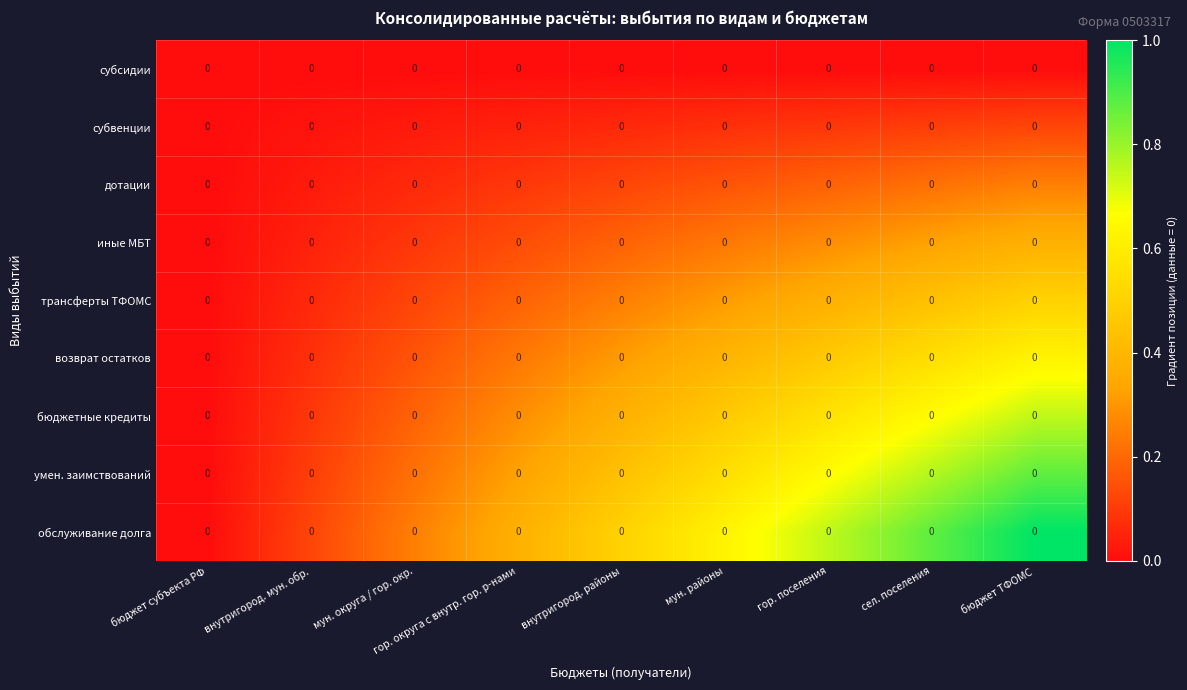

Reading left to right, extract all data points from this chart.

субсидии: бюджет субъекта РФ=0.0	внутригород. мун. обр.=0.0	мун. округа / гор. окр.=0.0	гор. округа с внутр. гор. р-нами=0.0	внутригород. районы=0.0	мун. районы=0.0	гор. поселения=0.0	сел. поселения=0.0	бюджет ТФОМС=0.0
субвенции: бюджет субъекта РФ=0.0	внутригород. мун. обр.=0.0	мун. округа / гор. окр.=0.0	гор. округа с внутр. гор. р-нами=0.0	внутригород. районы=0.0	мун. районы=0.0	гор. поселения=0.0	сел. поселения=0.0	бюджет ТФОМС=0.0
дотации: бюджет субъекта РФ=0.0	внутригород. мун. обр.=0.0	мун. округа / гор. окр.=0.0	гор. округа с внутр. гор. р-нами=0.0	внутригород. районы=0.0	мун. районы=0.0	гор. поселения=0.0	сел. поселения=0.0	бюджет ТФОМС=0.0
иные МБТ: бюджет субъекта РФ=0.0	внутригород. мун. обр.=0.0	мун. округа / гор. окр.=0.0	гор. округа с внутр. гор. р-нами=0.0	внутригород. районы=0.0	мун. районы=0.0	гор. поселения=0.0	сел. поселения=0.0	бюджет ТФОМС=0.0
трансферты ТФОМС: бюджет субъекта РФ=0.0	внутригород. мун. обр.=0.0	мун. округа / гор. окр.=0.0	гор. округа с внутр. гор. р-нами=0.0	внутригород. районы=0.0	мун. районы=0.0	гор. поселения=0.0	сел. поселения=0.0	бюджет ТФОМС=0.0
возврат остатков: бюджет субъекта РФ=0.0	внутригород. мун. обр.=0.0	мун. округа / гор. окр.=0.0	гор. округа с внутр. гор. р-нами=0.0	внутригород. районы=0.0	мун. районы=0.0	гор. поселения=0.0	сел. поселения=0.0	бюджет ТФОМС=0.0
бюджетные кредиты: бюджет субъекта РФ=0.0	внутригород. мун. обр.=0.0	мун. округа / гор. окр.=0.0	гор. округа с внутр. гор. р-нами=0.0	внутригород. районы=0.0	мун. районы=0.0	гор. поселения=0.0	сел. поселения=0.0	бюджет ТФОМС=0.0
умен. заимствований: бюджет субъекта РФ=0.0	внутригород. мун. обр.=0.0	мун. округа / гор. окр.=0.0	гор. округа с внутр. гор. р-нами=0.0	внутригород. районы=0.0	мун. районы=0.0	гор. поселения=0.0	сел. поселения=0.0	бюджет ТФОМС=0.0
обслуживание долга: бюджет субъекта РФ=0.0	внутригород. мун. обр.=0.0	мун. округа / гор. окр.=0.0	гор. округа с внутр. гор. р-нами=0.0	внутригород. районы=0.0	мун. районы=0.0	гор. поселения=0.0	сел. поселения=0.0	бюджет ТФОМС=0.0